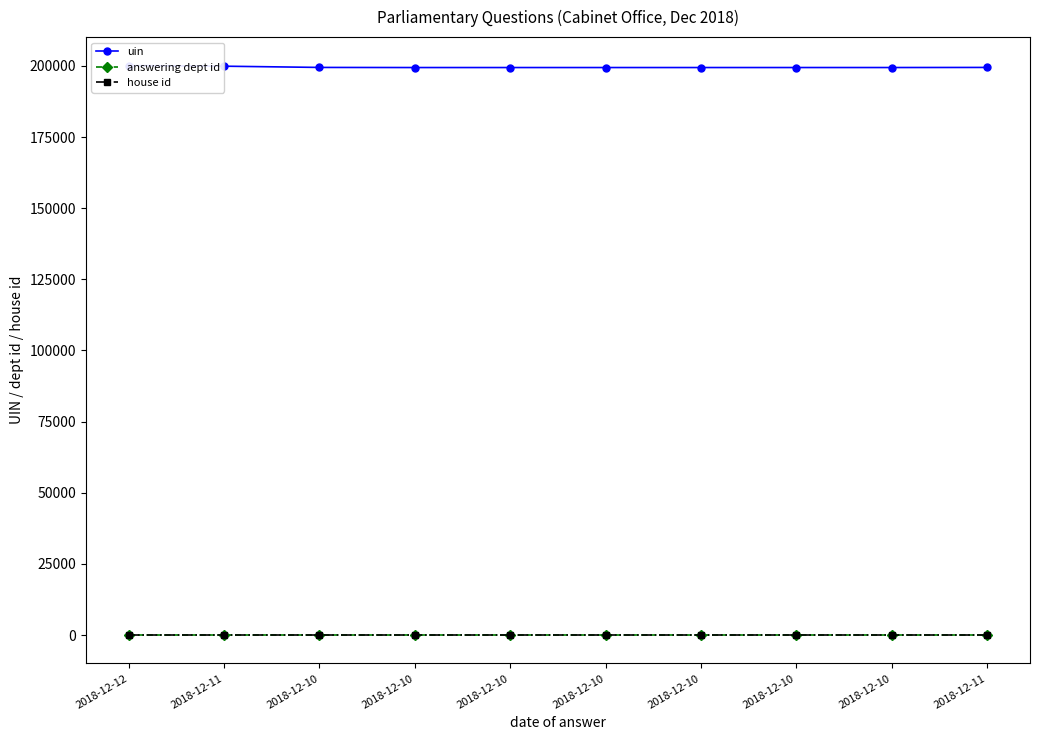

Is this an area chart (filled region under the line)?

No